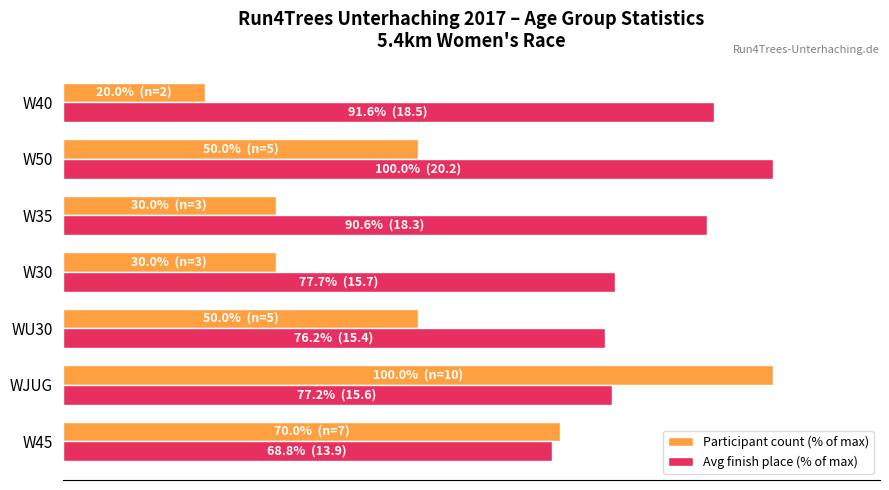

Which series has the widest spread of values?

Participant count (% of max)